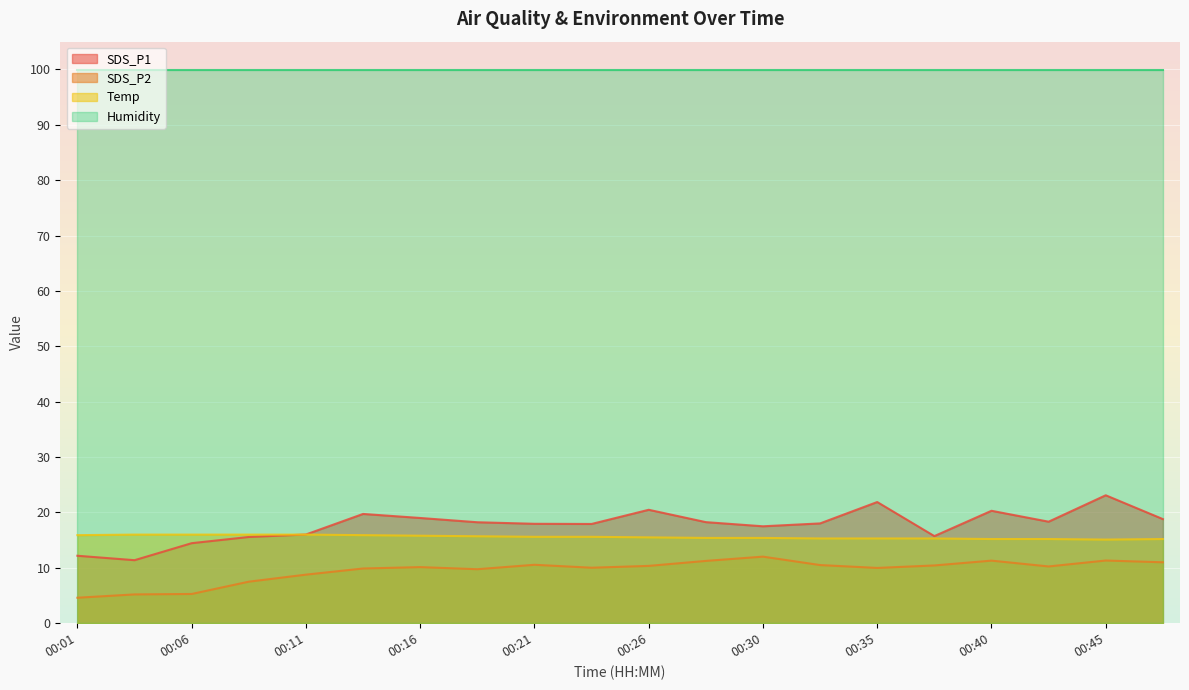

At which category does the chart reach its minimum across all series?

00:01